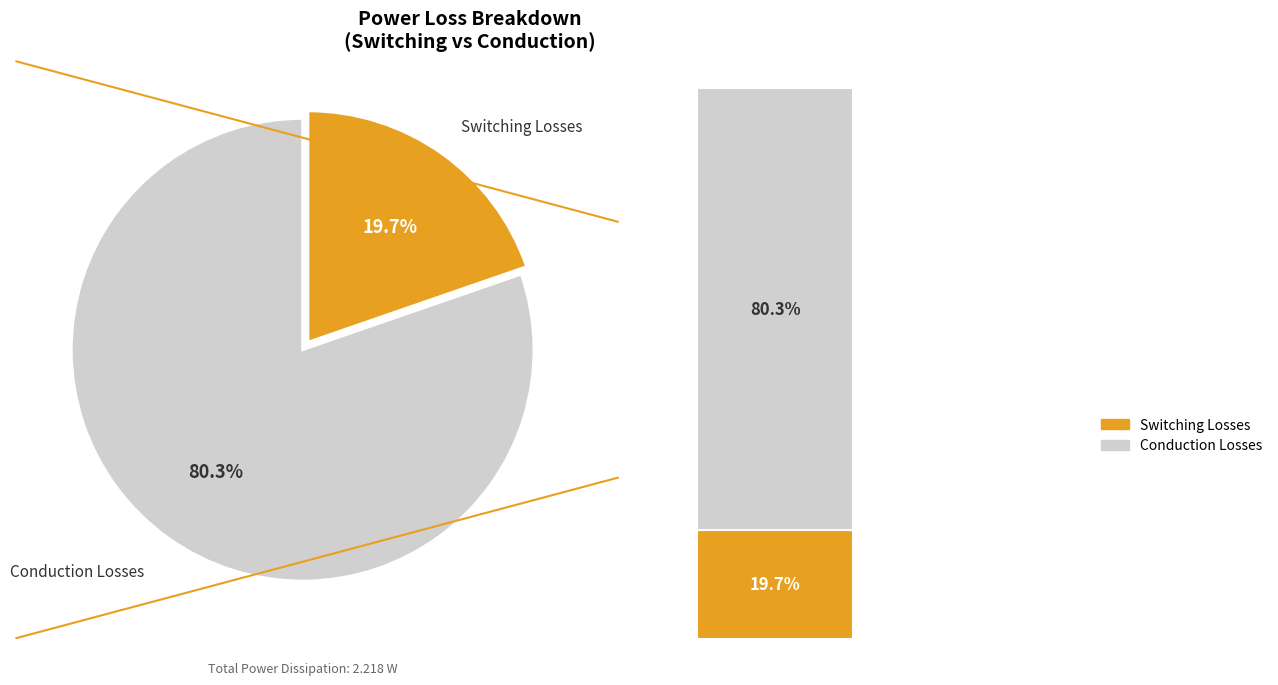

To the nearest percent, what is the combined percentage of Conduction Losses and Switching Losses?

100%